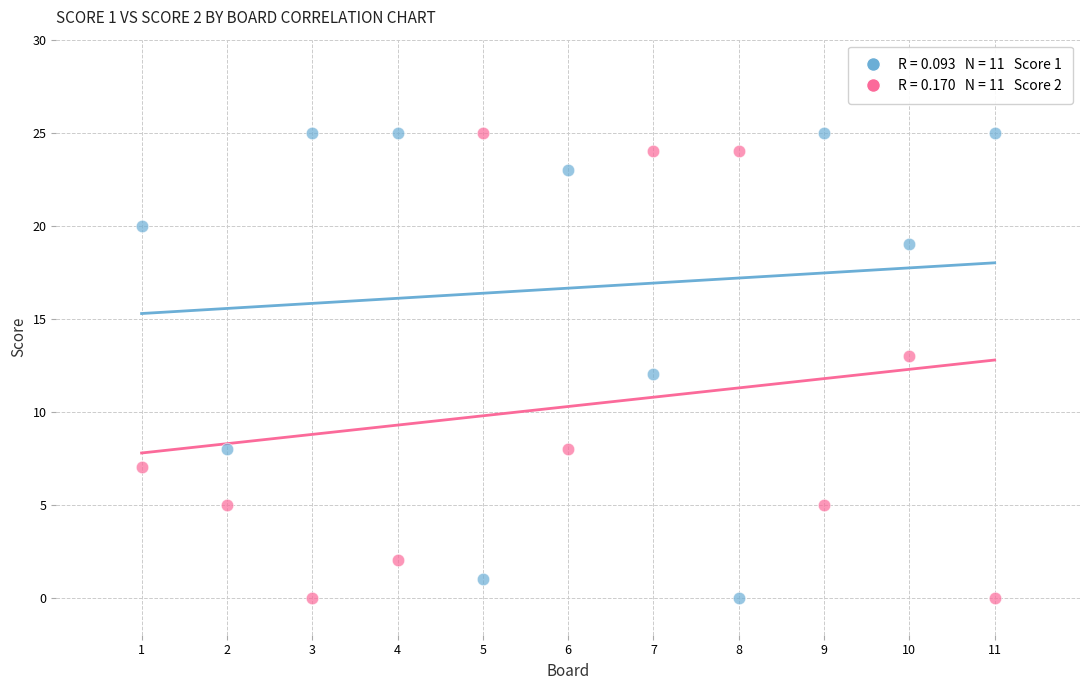

Across all data points, what is the range of Y values (max minus min)?

25